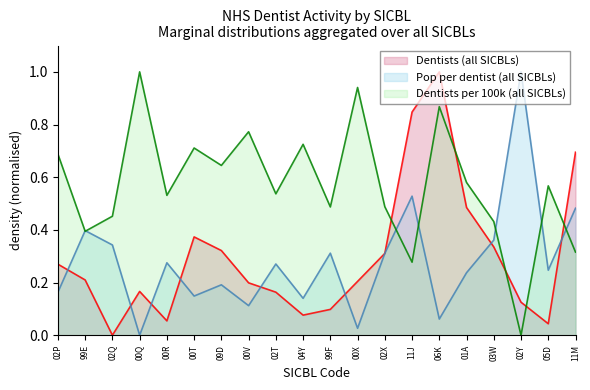

Rank the series at 05D from highest to lowest value.

Dentists per 100k (all SICBLs), Pop per dentist (all SICBLs), Dentists (all SICBLs)